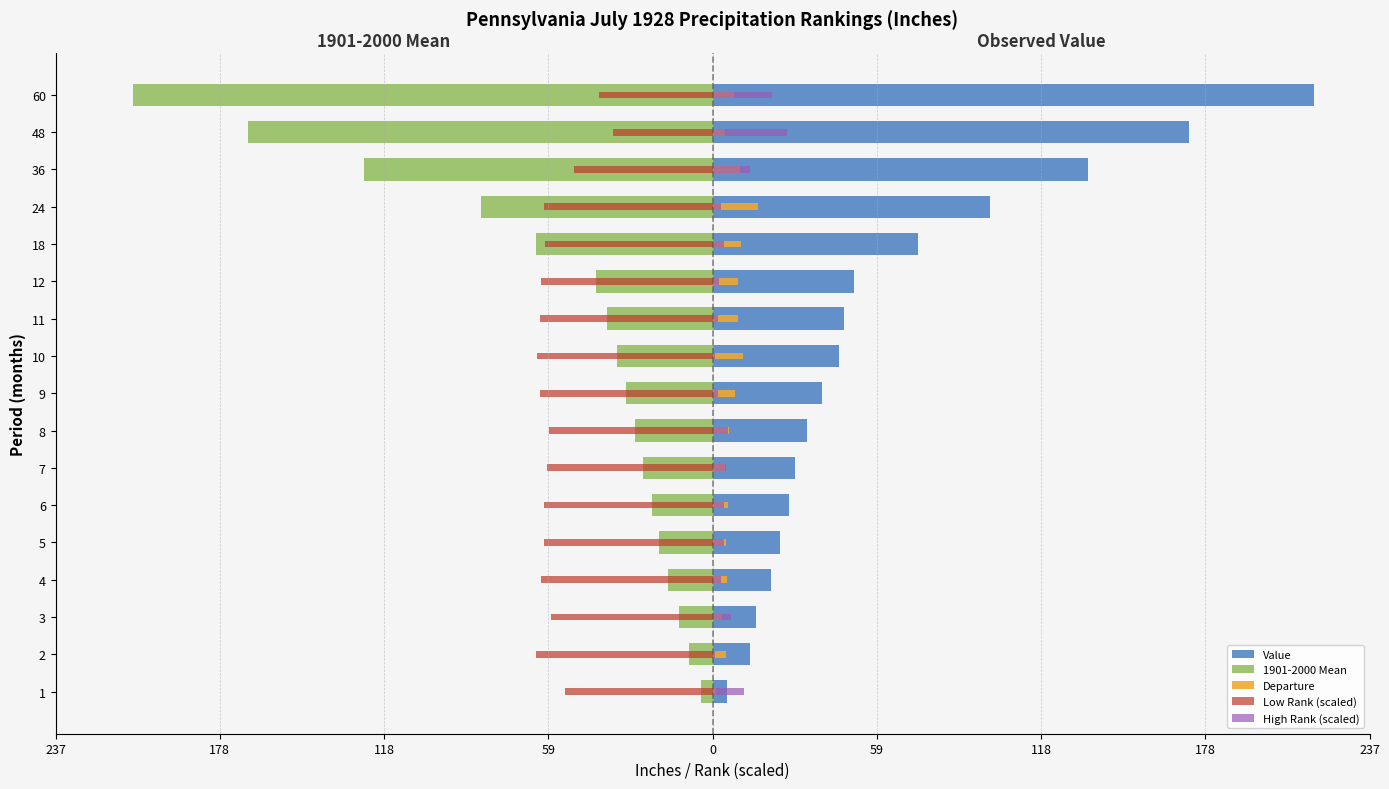

What is the average value of the Value series?

62.1